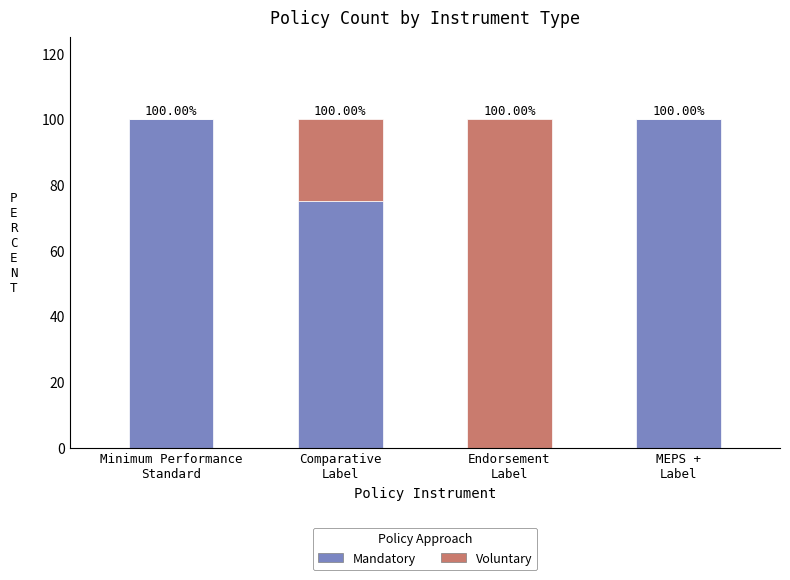

What is the sum of all Mandatory values?

275